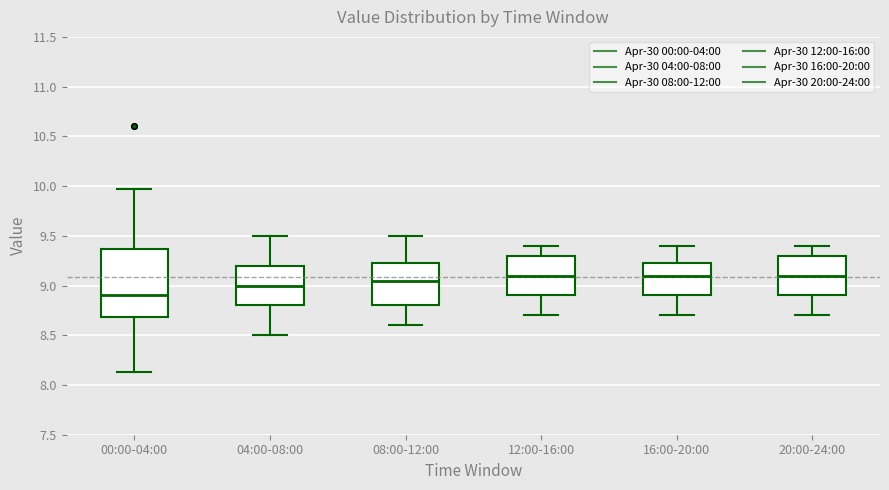

Comparing the boxes themselves (not the whiskers), which one is the tallest?

00:00-04:00